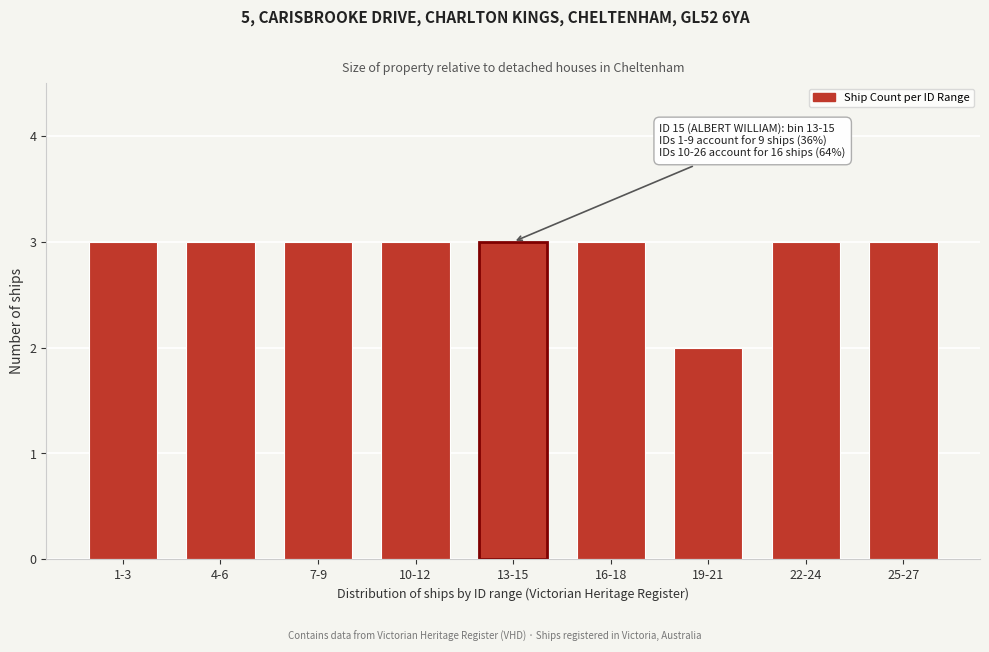

Reading left to right, transcribe all the data shown in this chart.

3	3	3	3	3	3	2	3	3